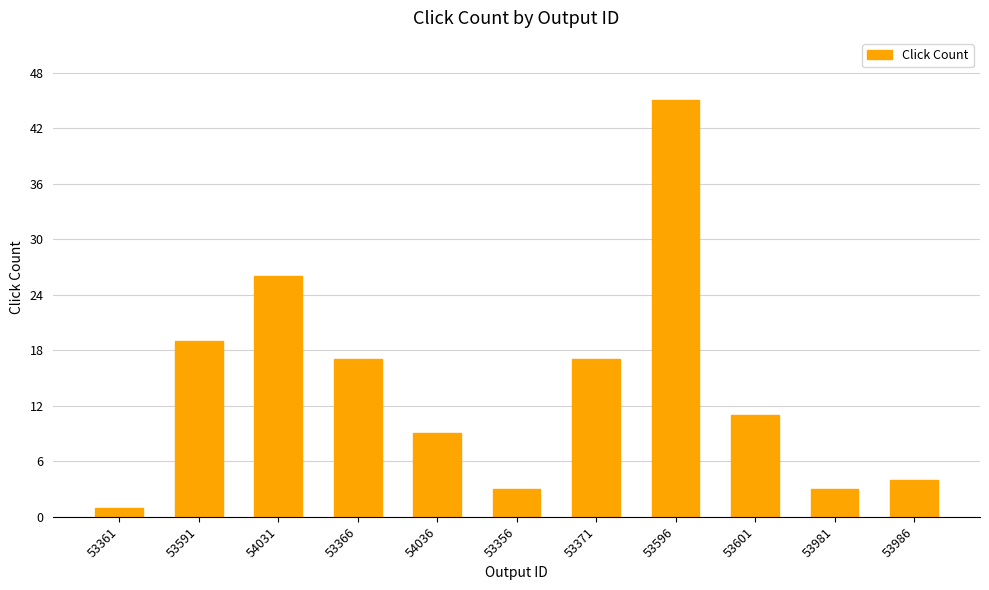

Reading left to right, what are all the values shown in this chart?

53361=1	53591=19	54031=26	53366=17	54036=9	53356=3	53371=17	53596=45	53601=11	53981=3	53986=4